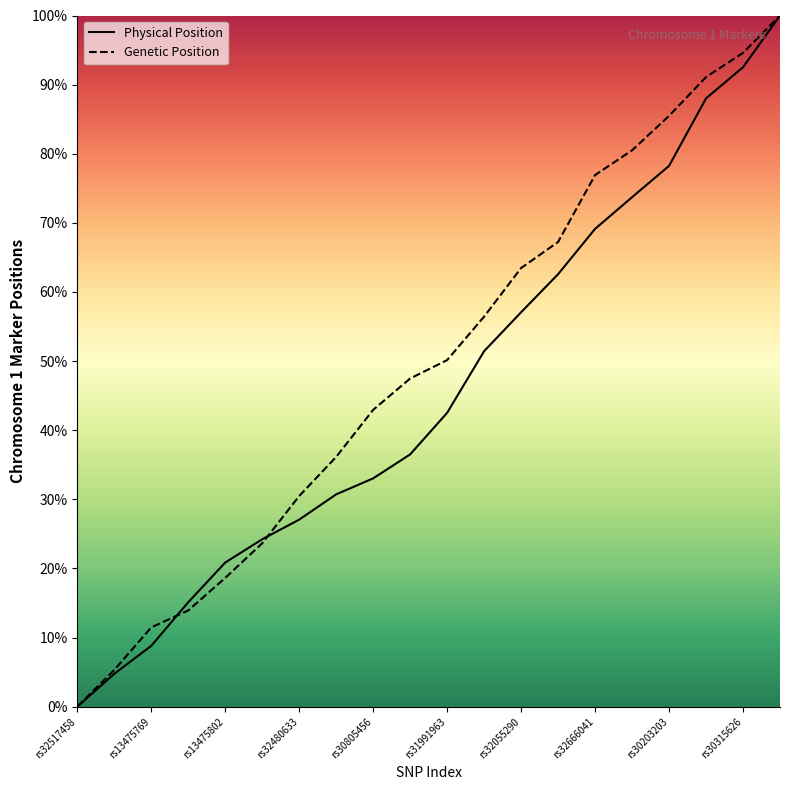

At which label is Physical Position (x10^7) closest to 50?

rs32480972